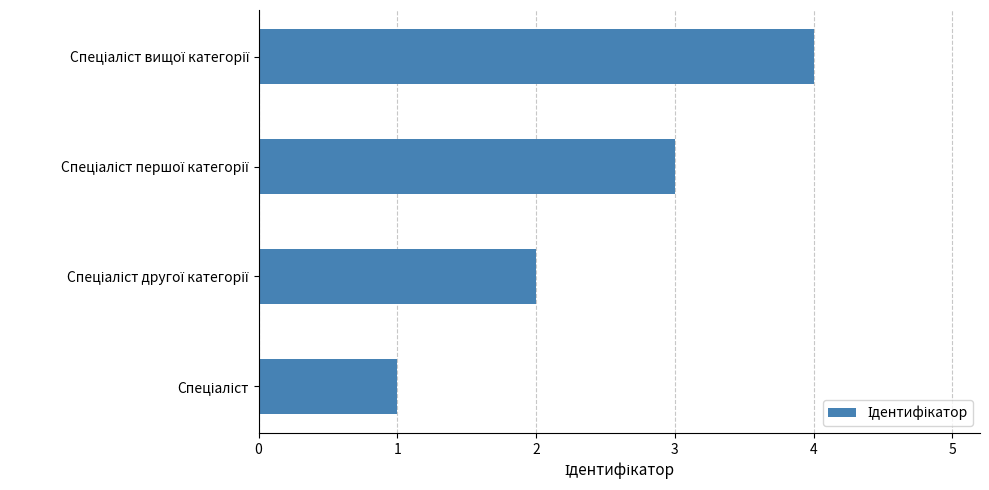

What is the maximum value shown in the chart?

4